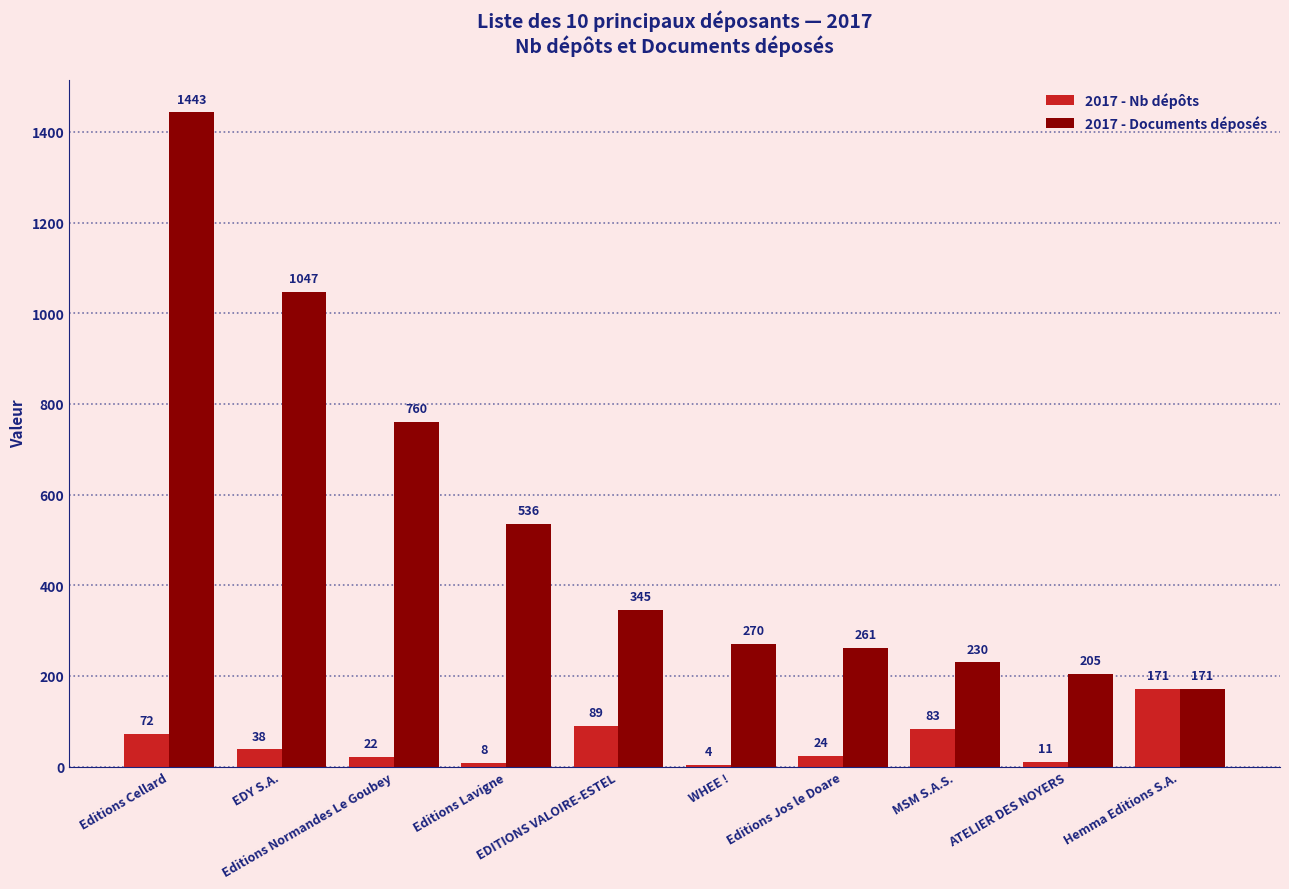

What is the sum of all 2017 - Nb dépôts values?

522